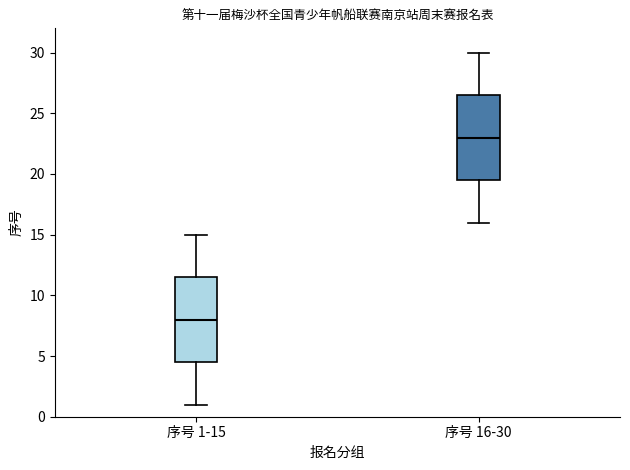

Which box has the highest median line?

序号 16-30